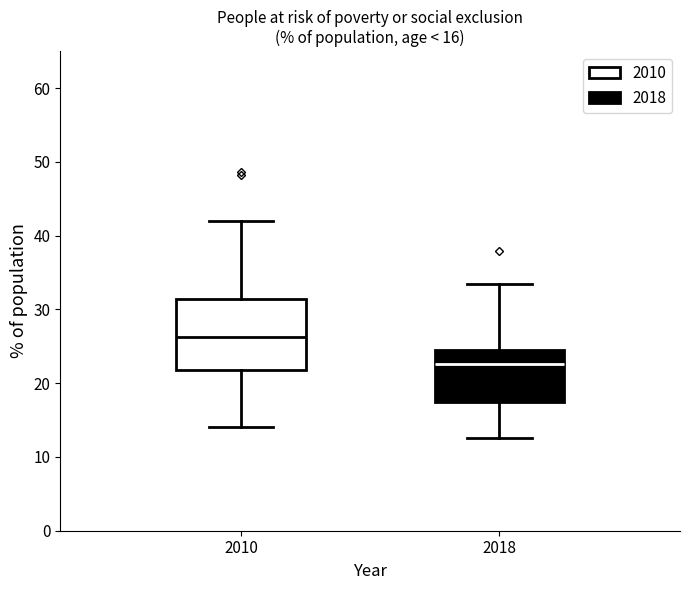

Comparing the boxes themselves (not the whiskers), which one is the tallest?

2010